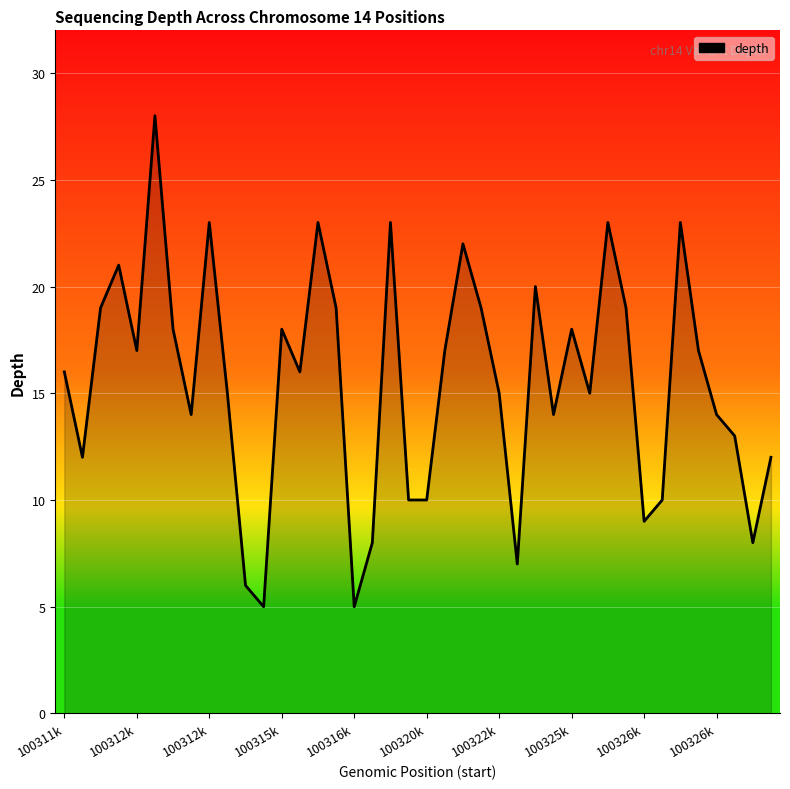

What is the minimum value shown in the chart?

5